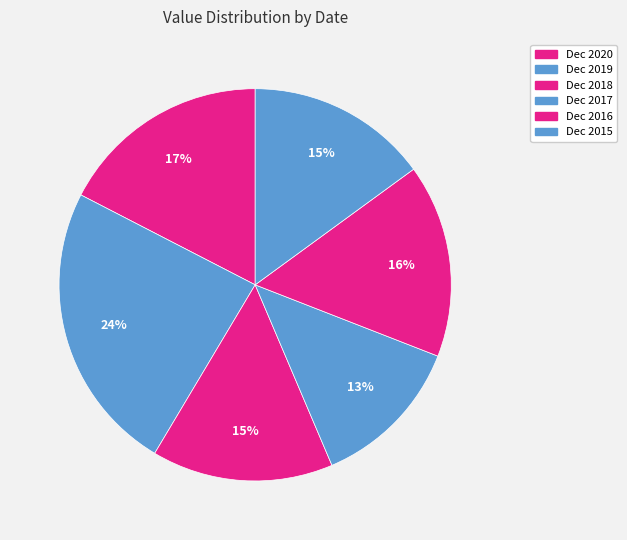

How many slices are in this pie chart?

6